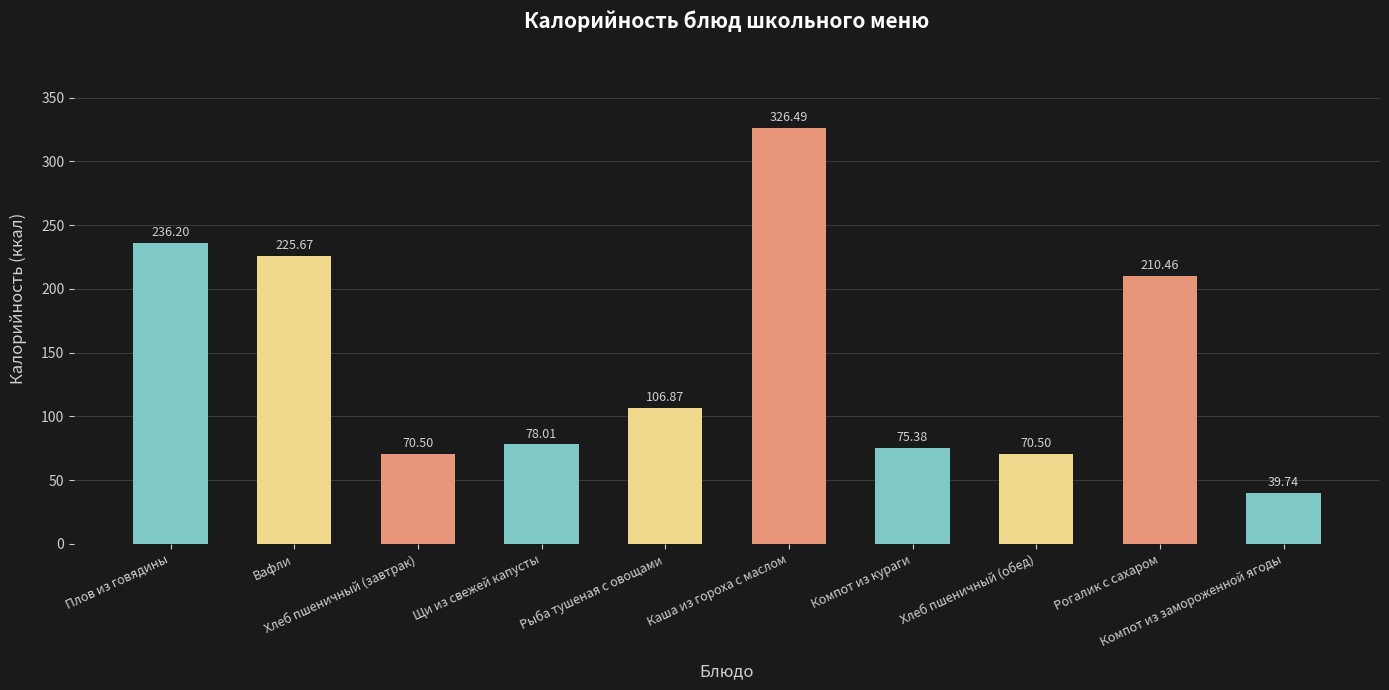

What is the difference between the maximum and second lowest values?

256.0